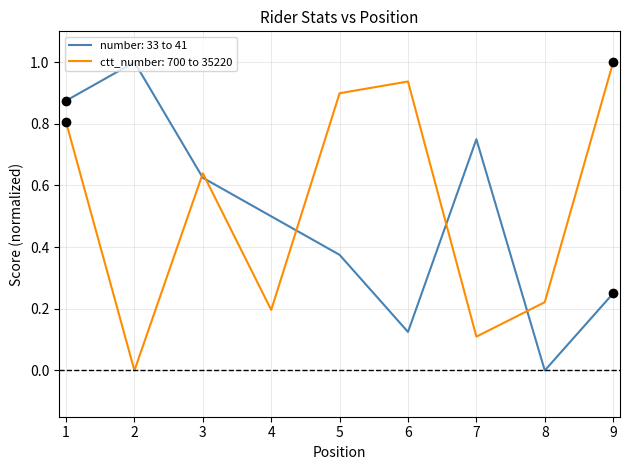

Is it true that number: 33 to 41 equals 0.6 at 2?

False